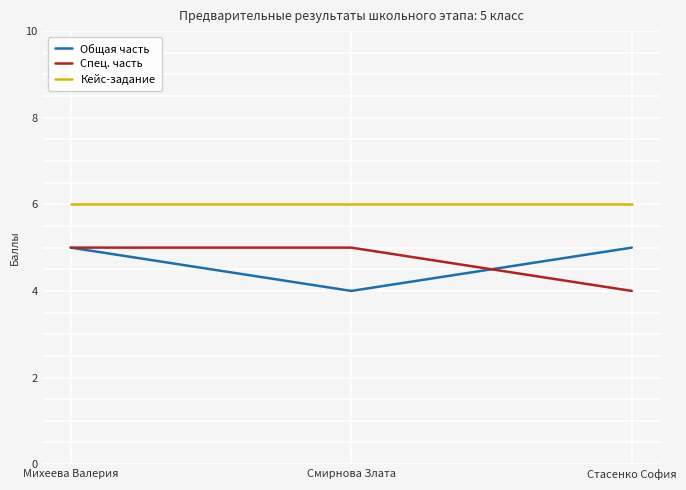

What position from the right is Стасенко София?

1